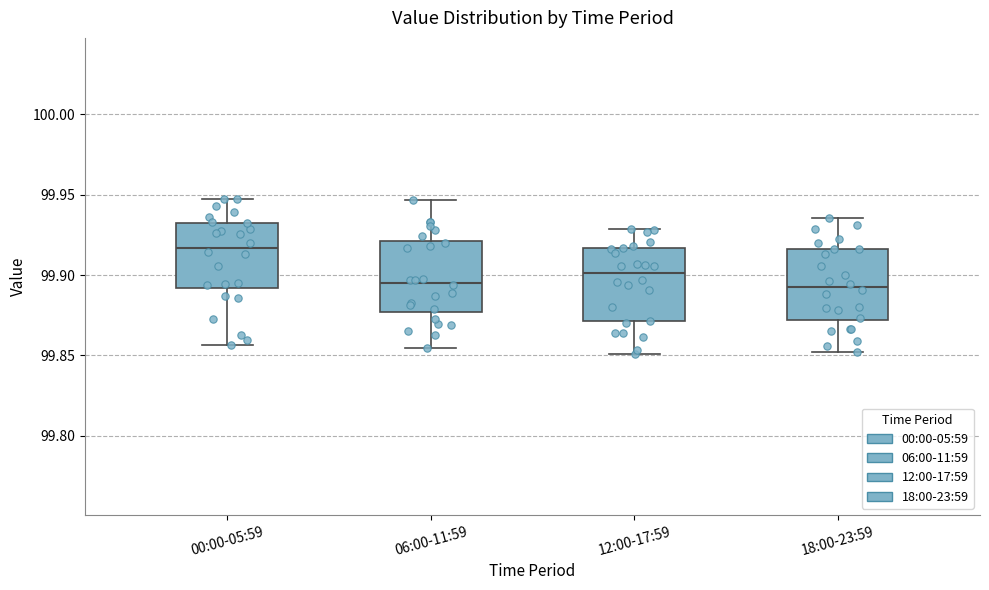

Where is the lower edge of the box for 12:00-17:59 on the y-axis? The values are not printed on the chart, so give them approximately, as read against the axis.

99.870